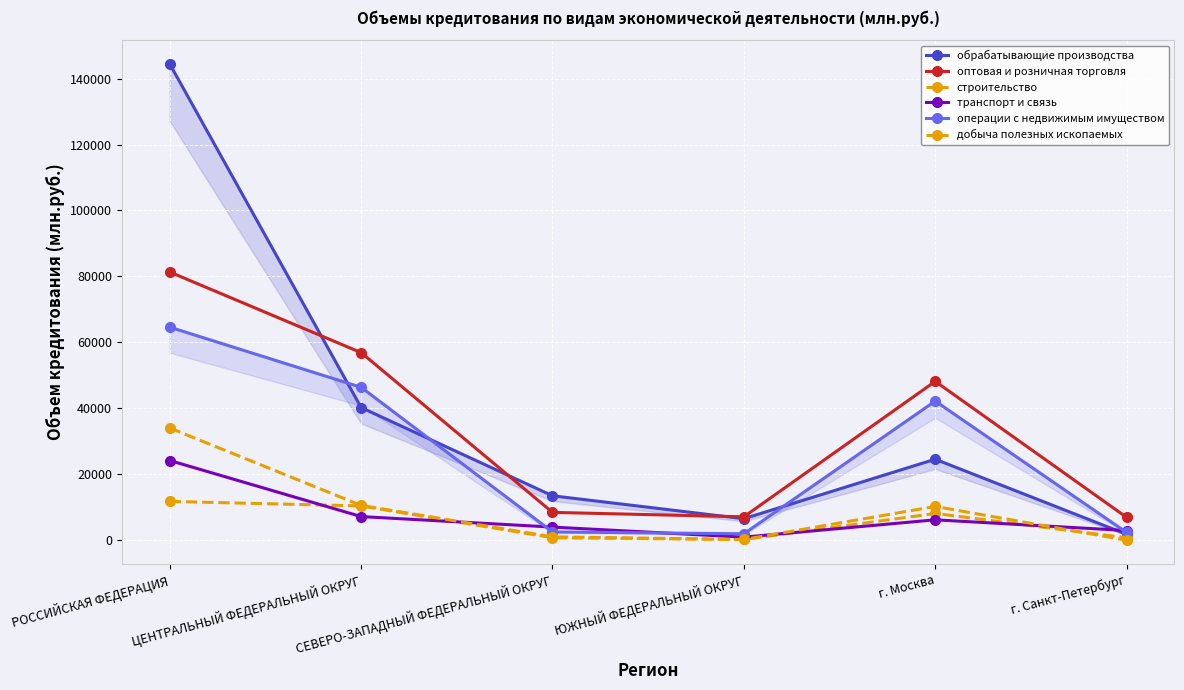

The value of добыча полезных ископаемых at г. Москва is 10230. True or false?

True